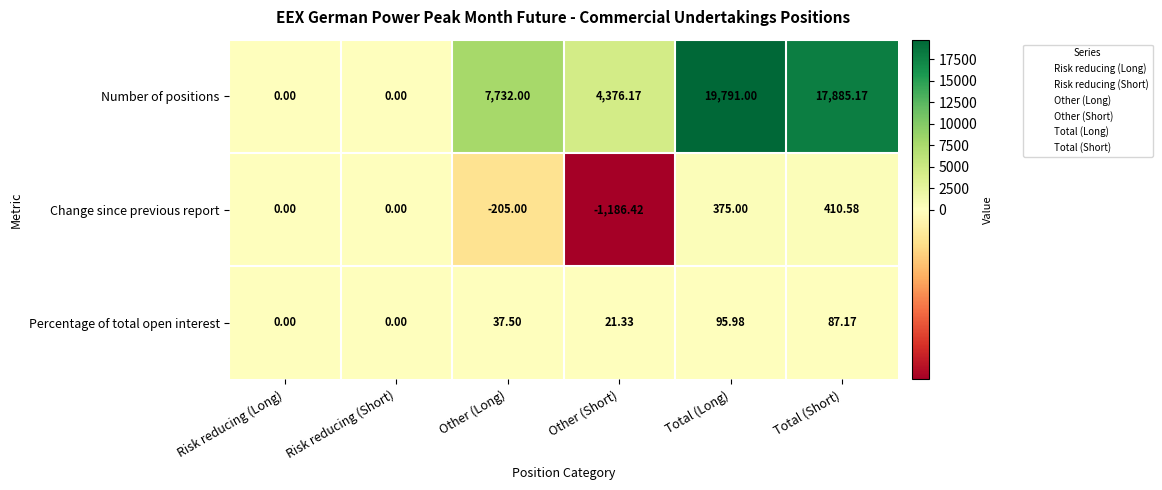

At Total (Long), list the series in order from smallest to largest.

Percentage of total open interest, Change since previous report, Number of positions